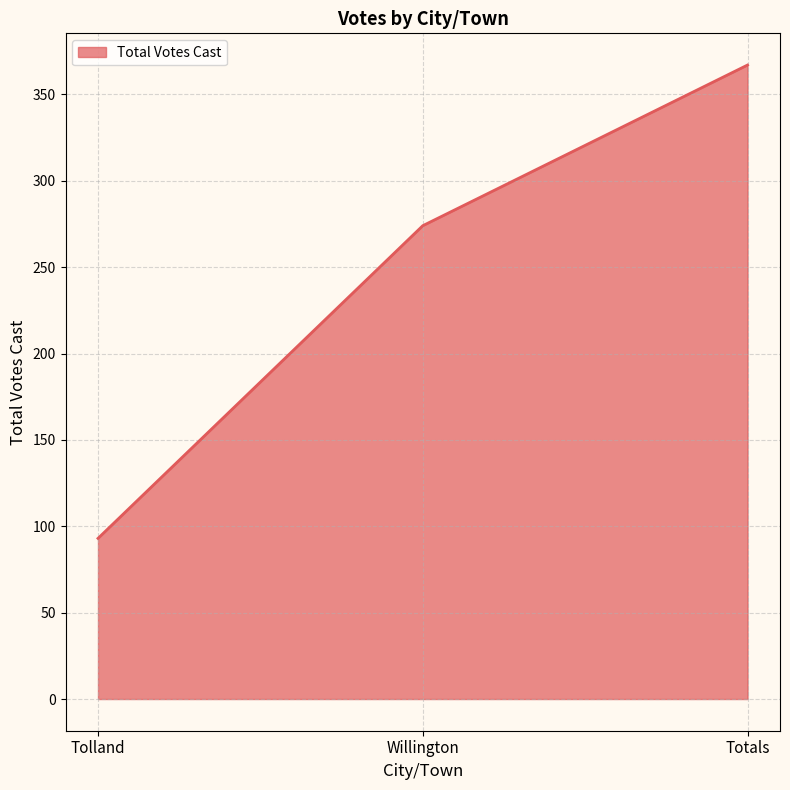

What is the ratio of the value at Tolland to the value at Totals?

0.3